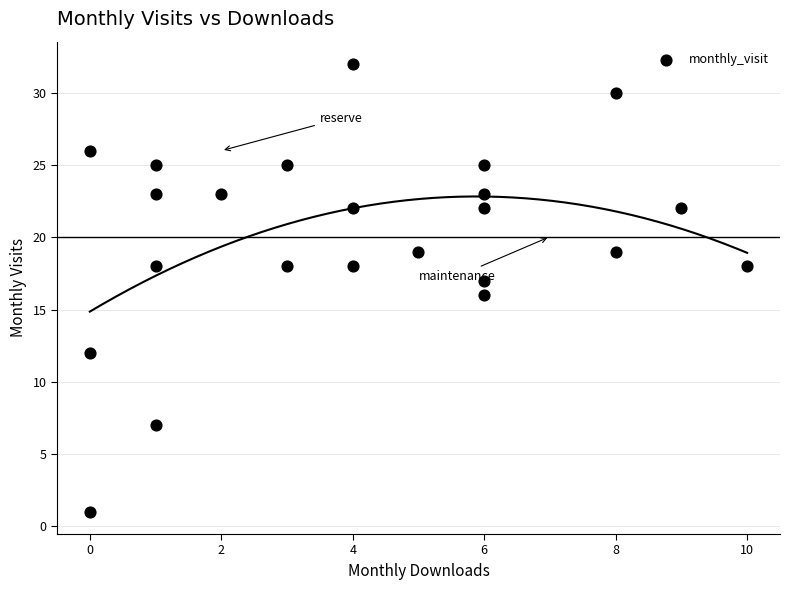

What is the range of Y values (max minus min)?

31